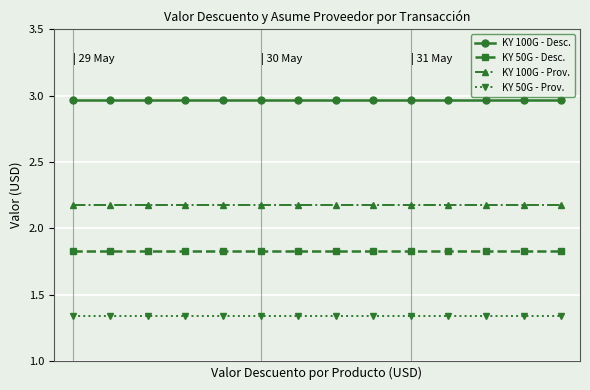

What are all the series names shown in the legend?

KY 100G - Desc., KY 50G - Desc., KY 100G - Prov., KY 50G - Prov.